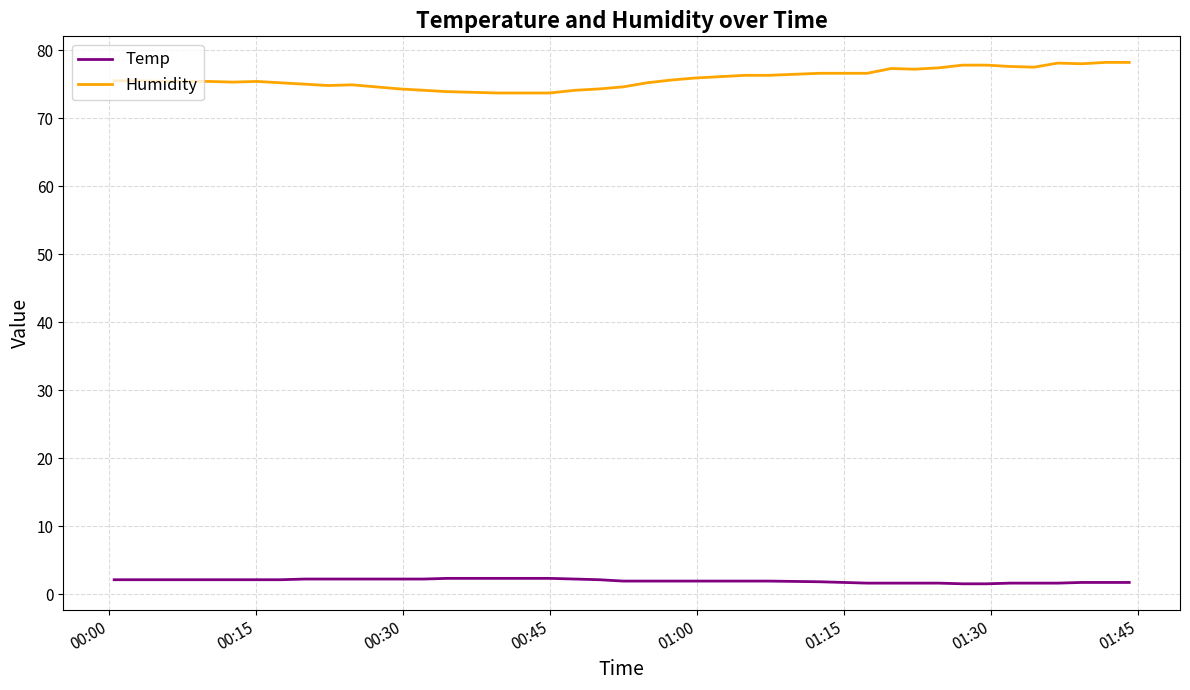

What is the lowest value of the Humidity series?

73.7